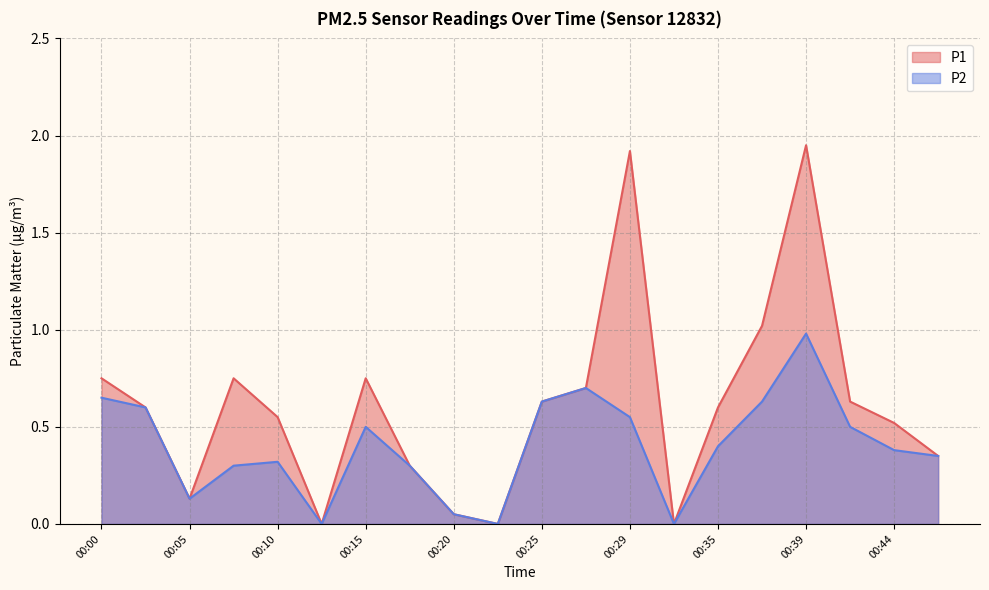

In P2, how many points are lower than both neighbors (excluding endpoints)?

4